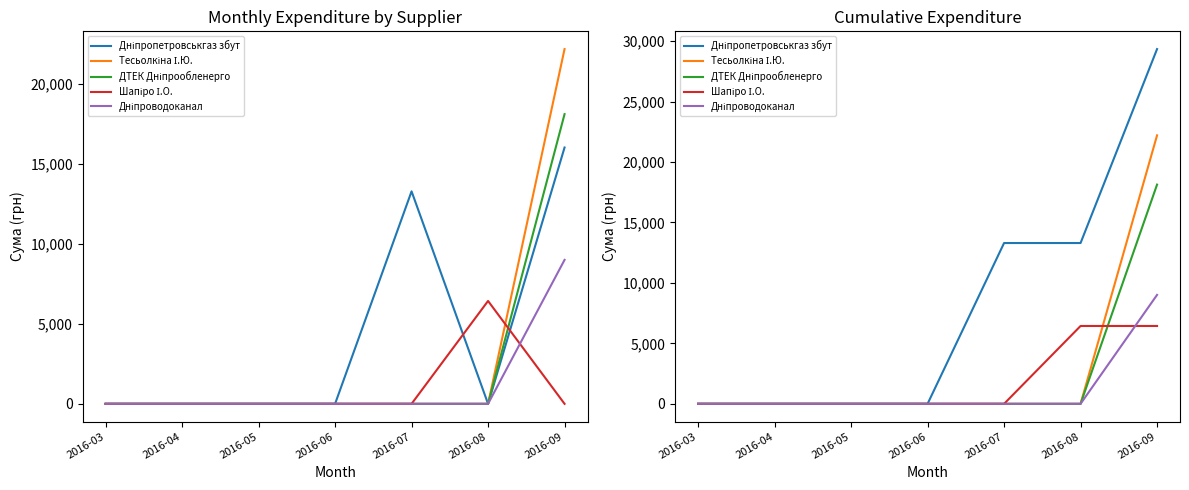

Count the number of categories in the chart.

7